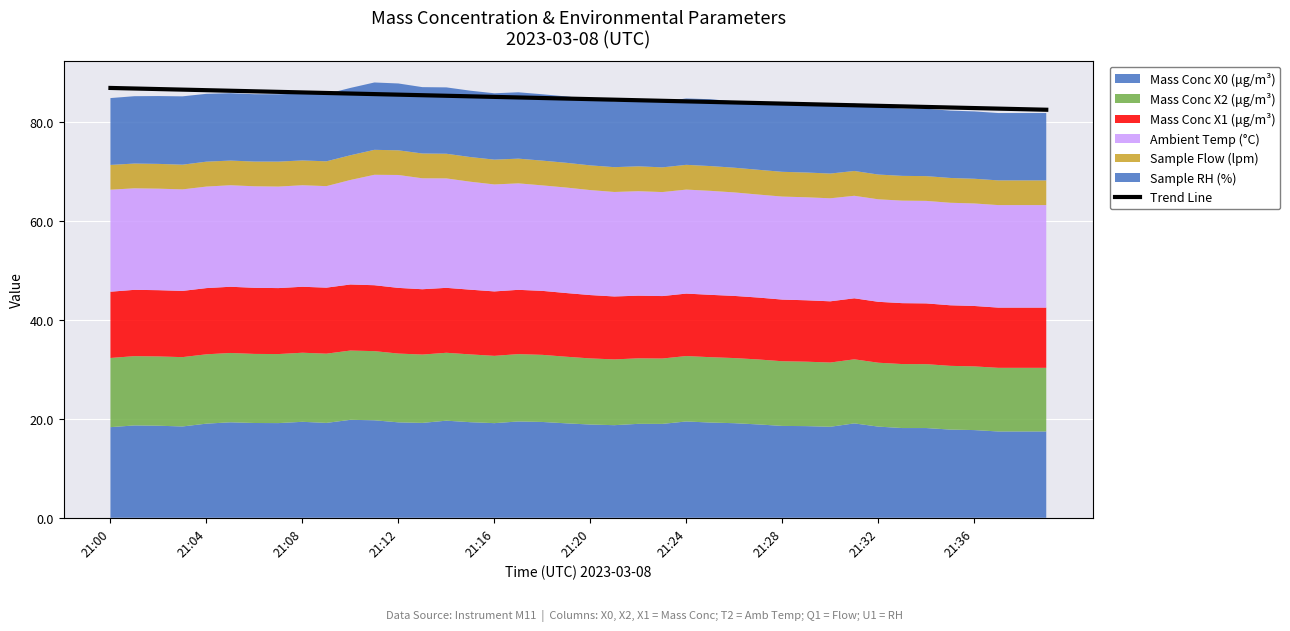

Which category has the lowest value across all series?

39